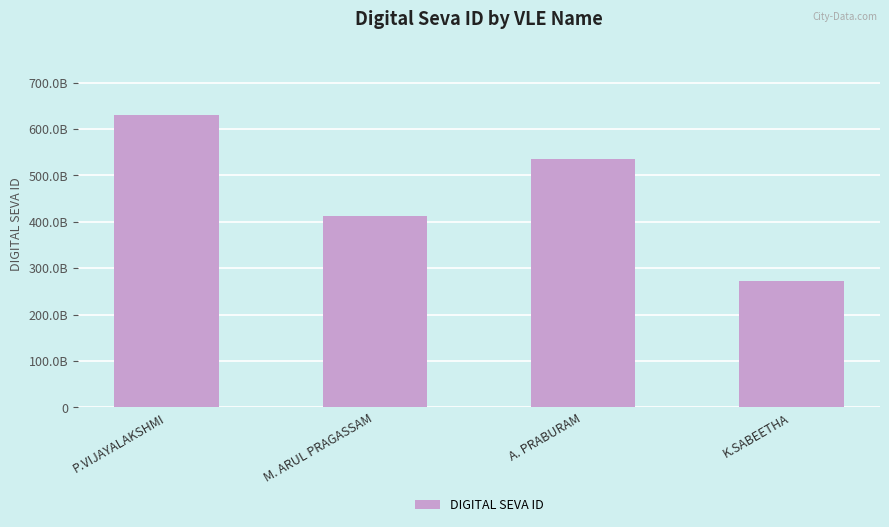

The value at A. PRABURAM is 534454260014. True or false?

True